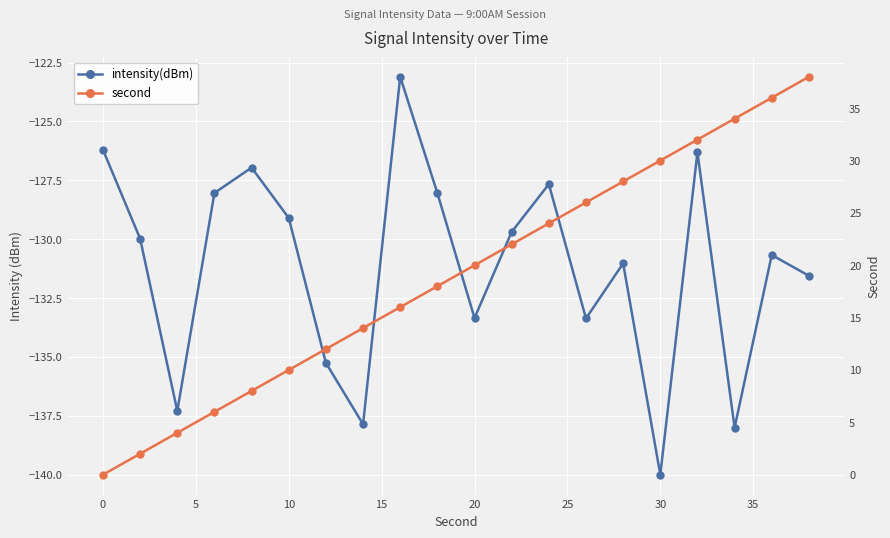

True or false: second has more than 2 interior local peaks.

False